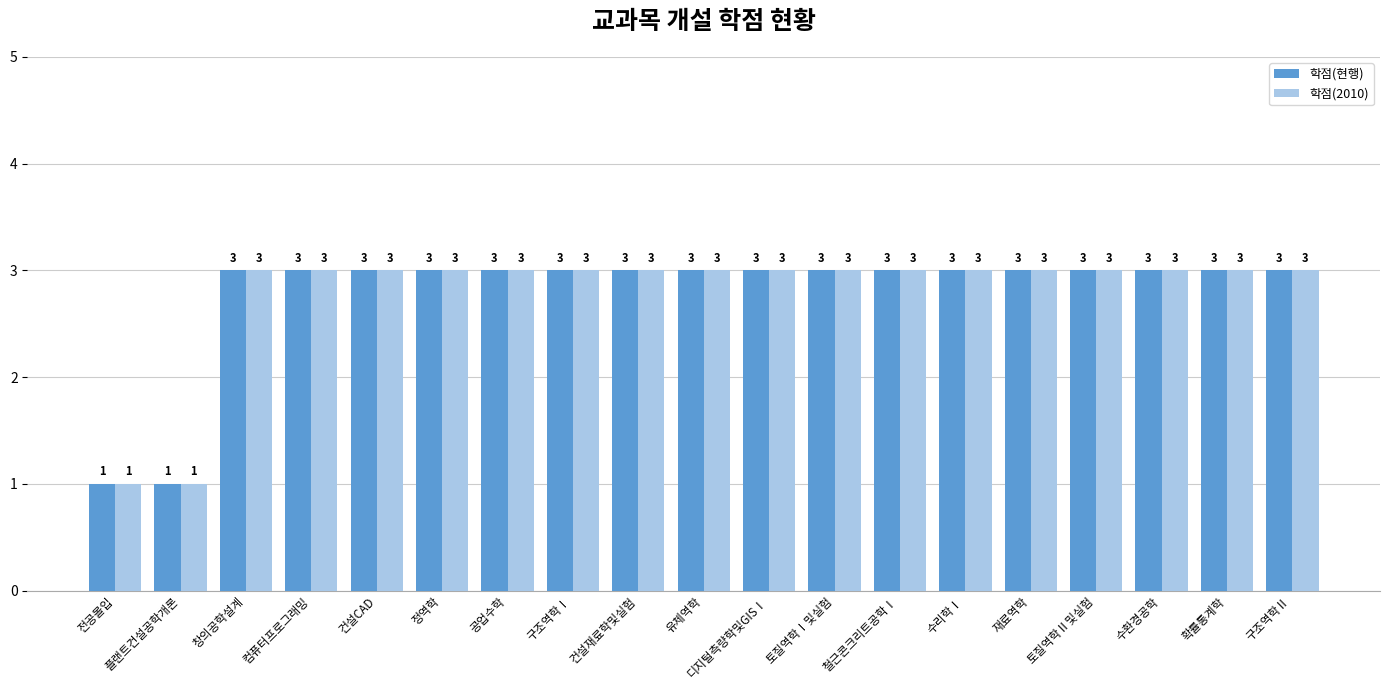

At how many categories does at least one series exceed 2?

17